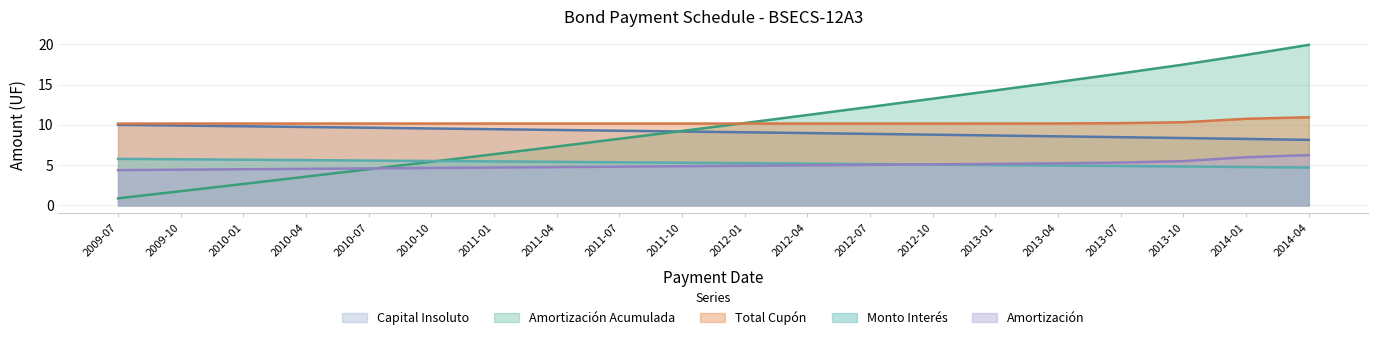

What is the minimum value shown in the chart?

0.9